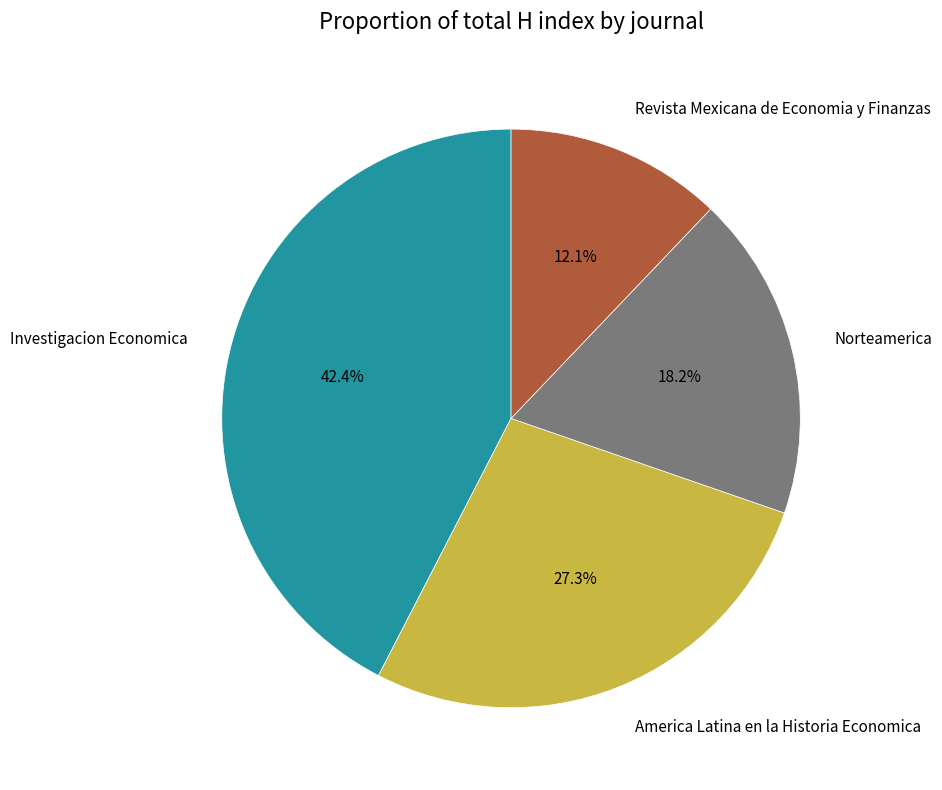

To the nearest percent, what portion does Investigacion Economica represent?

42%